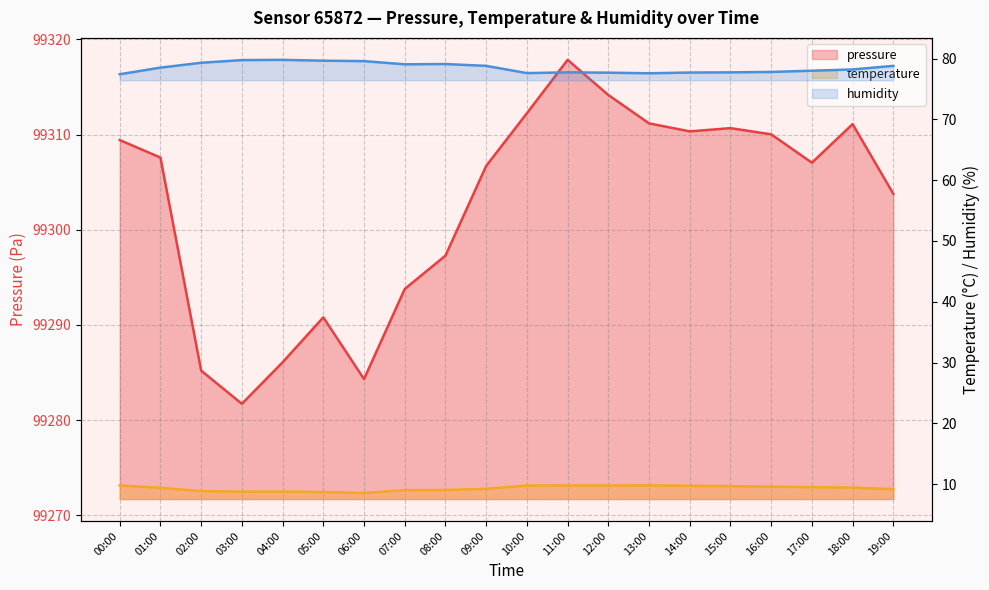

What is the spread (max minus min) of values at 19:00?

99294.6